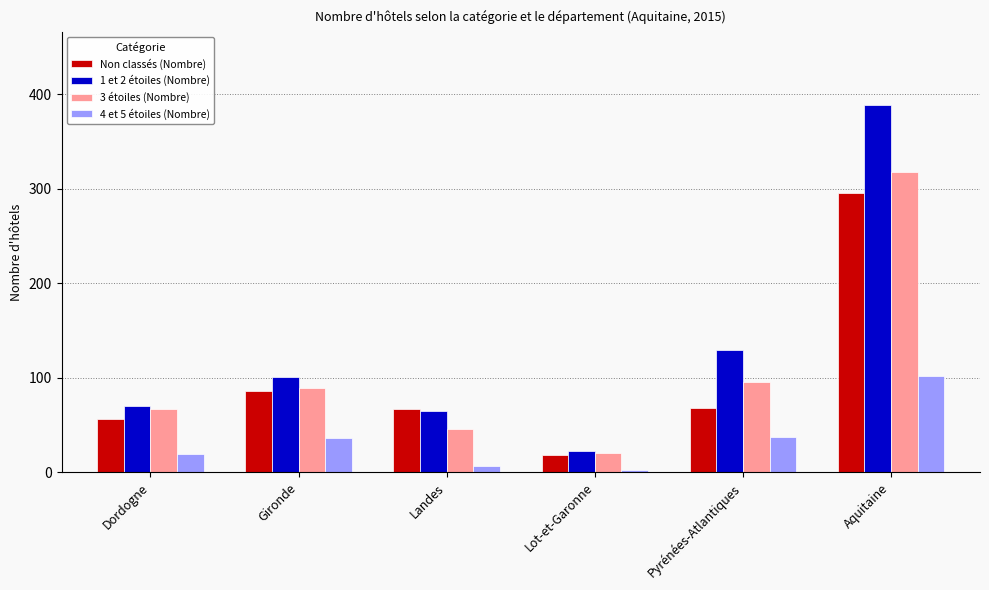

True or false: 3 étoiles (Nombre) has a value of 25 at Pyrénées-Atlantiques.

False